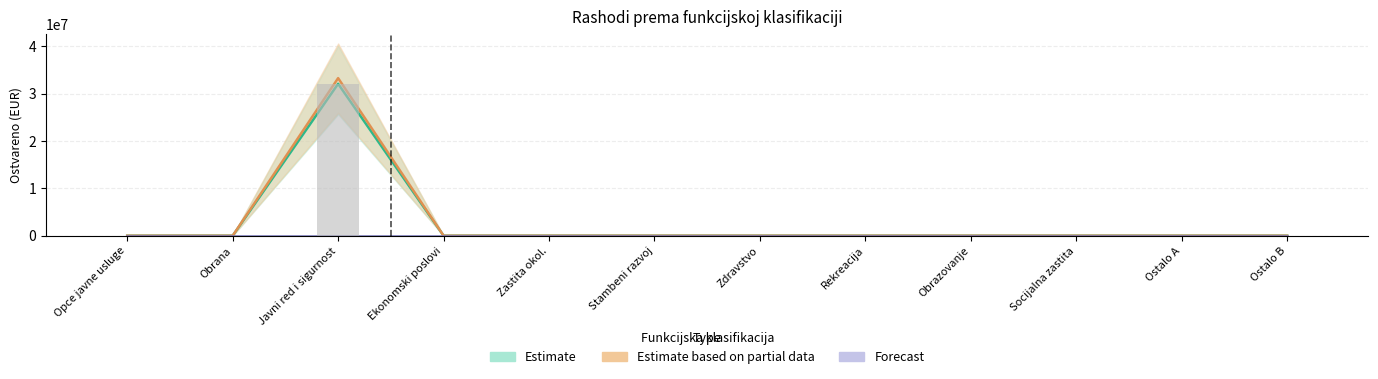

Does the chart contain any negative values?

No